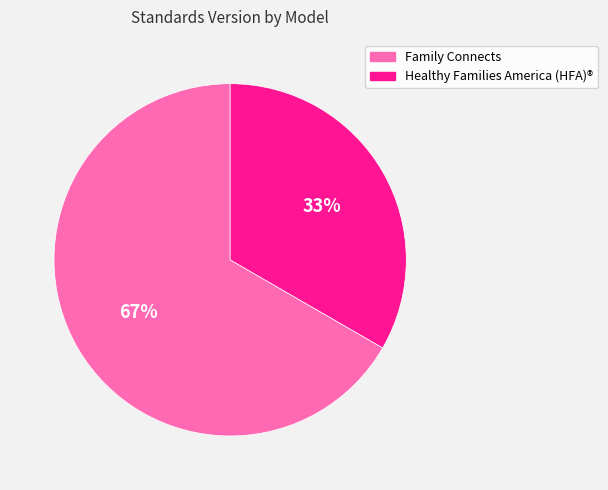

Which slice is the smallest?

Healthy Families America (HFA)®